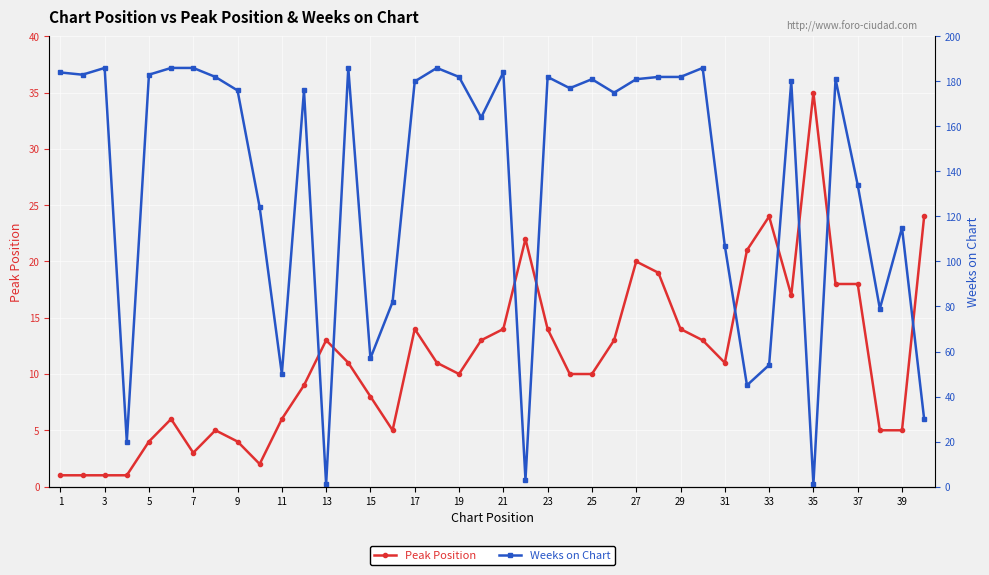

True or false: Peak Position has a value of 11 at 11.

False